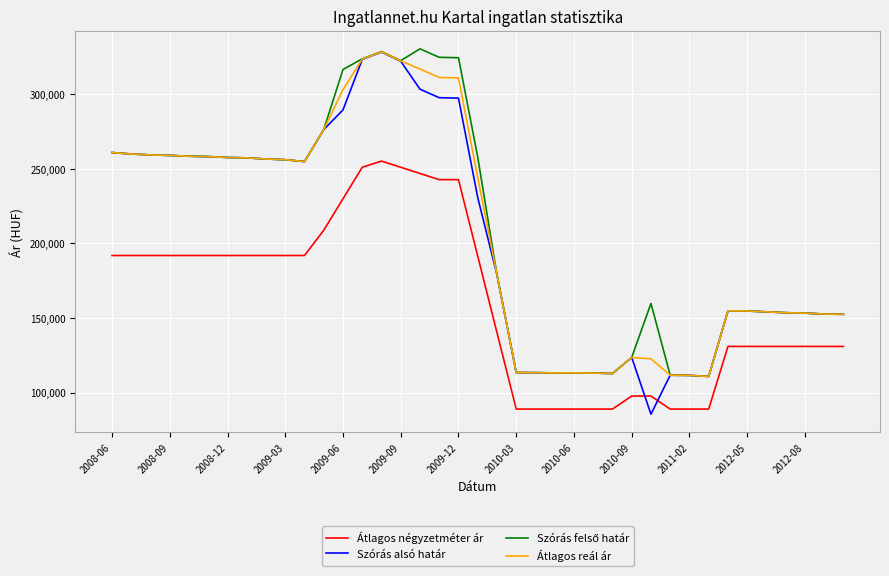

How many intersections are there between Szórás alsó határ and Átlagos négyzetméter ár?

2